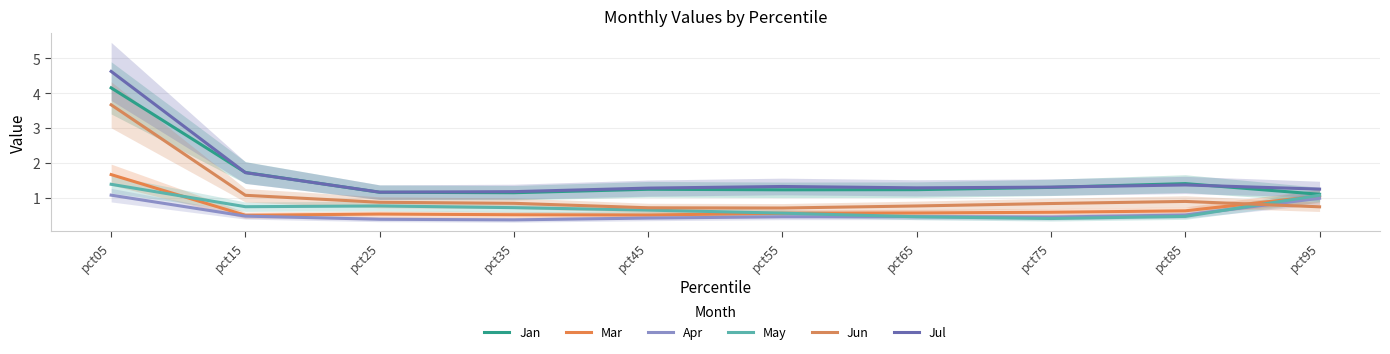

Does the chart have visible grid lines?

Yes